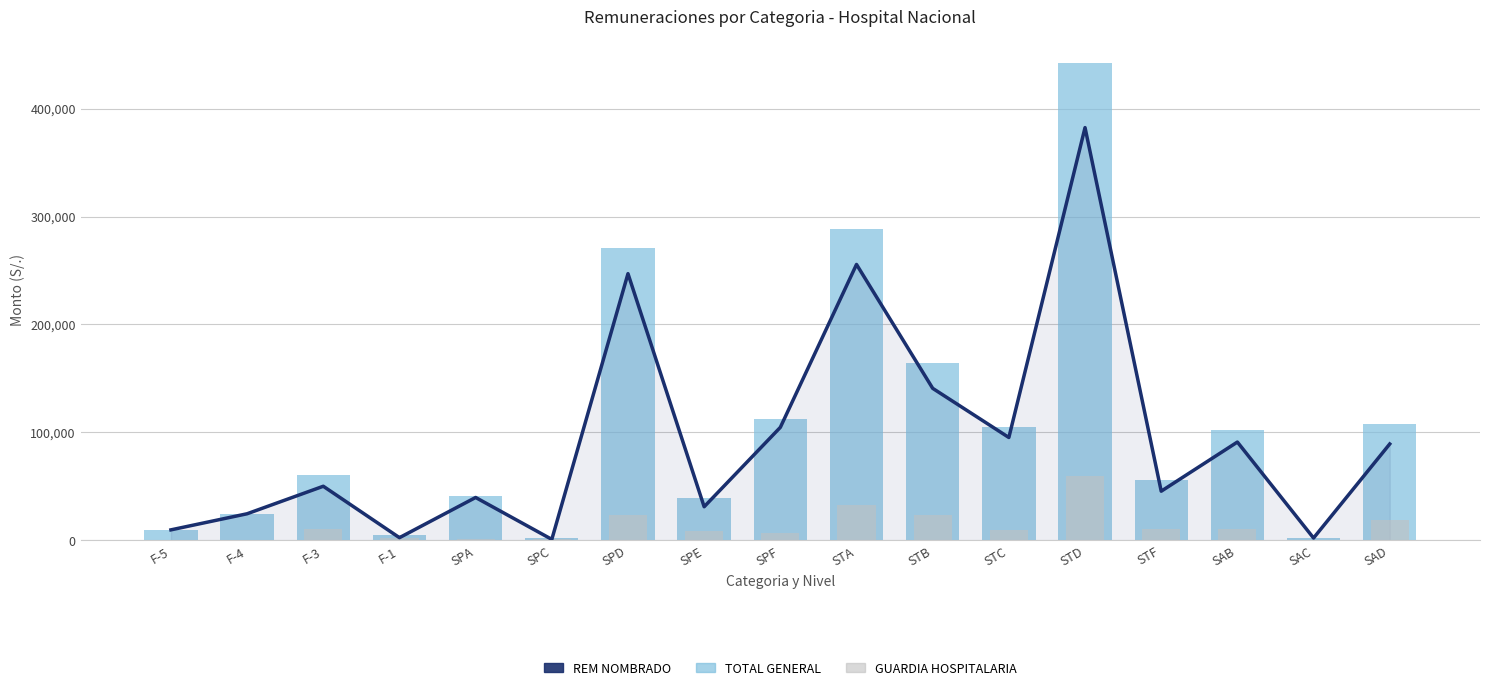

At SPE, list the series in order from largest to smallest.

TOTAL GENERAL, REM NOMBRADO, GUARDIA HOSPITALARIA